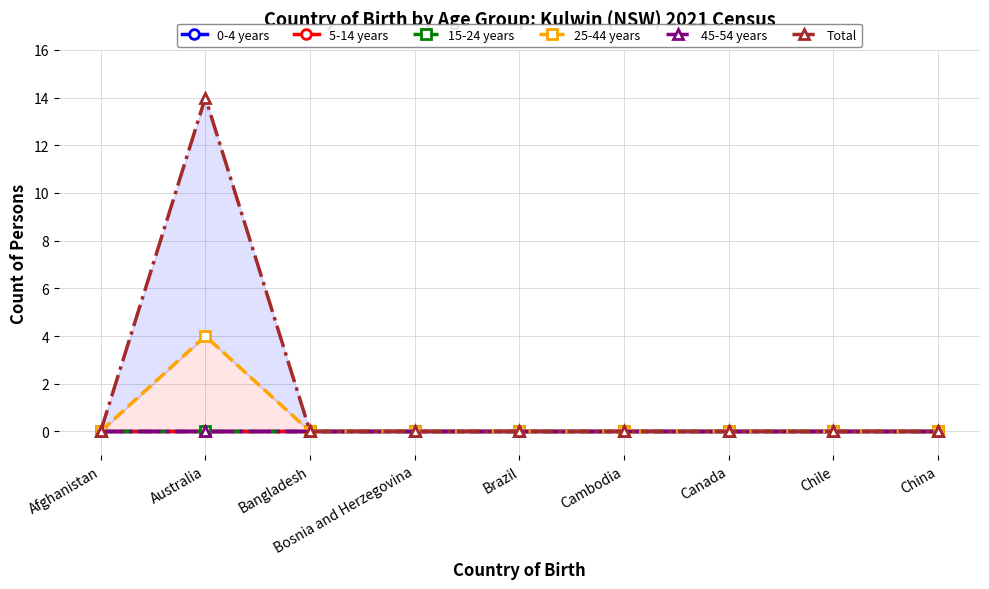

What is the label of the 3rd point from the right?

Canada